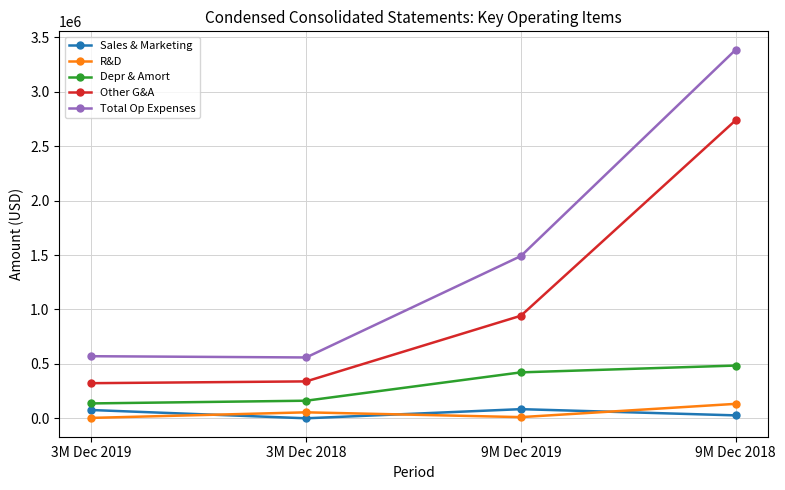

Is the value of Sales & Marketing at 9M Dec 2018 greater than the value of Other G&A at 9M Dec 2019?

No